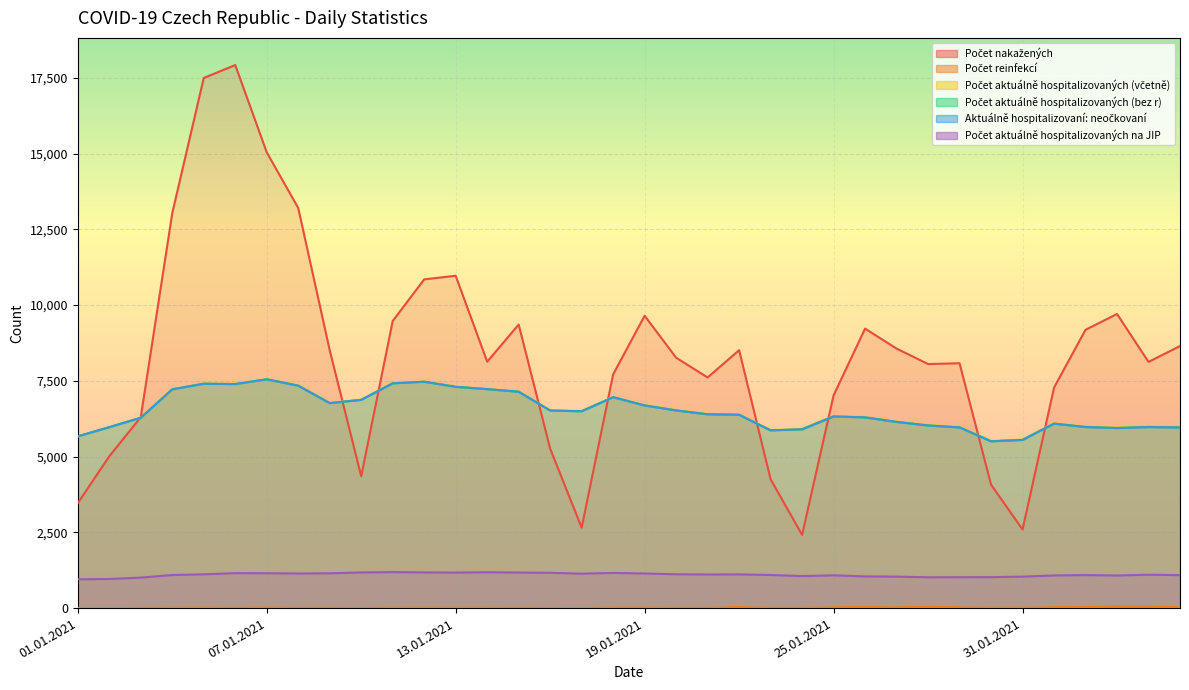

What is the difference between the maximum and second lowest values in the Počet reinfekcí series?

48